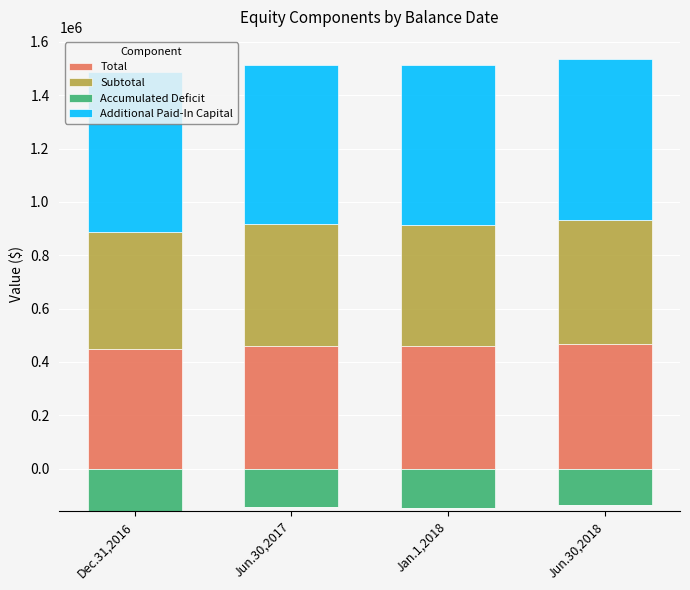

What is the difference between the second highest and second lowest values in the Subtotal series?

883